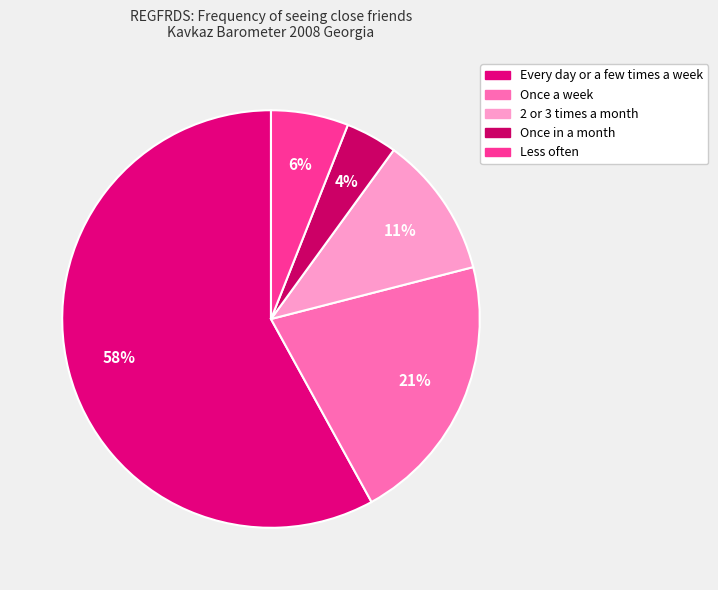

Count the number of slices in the pie.

5